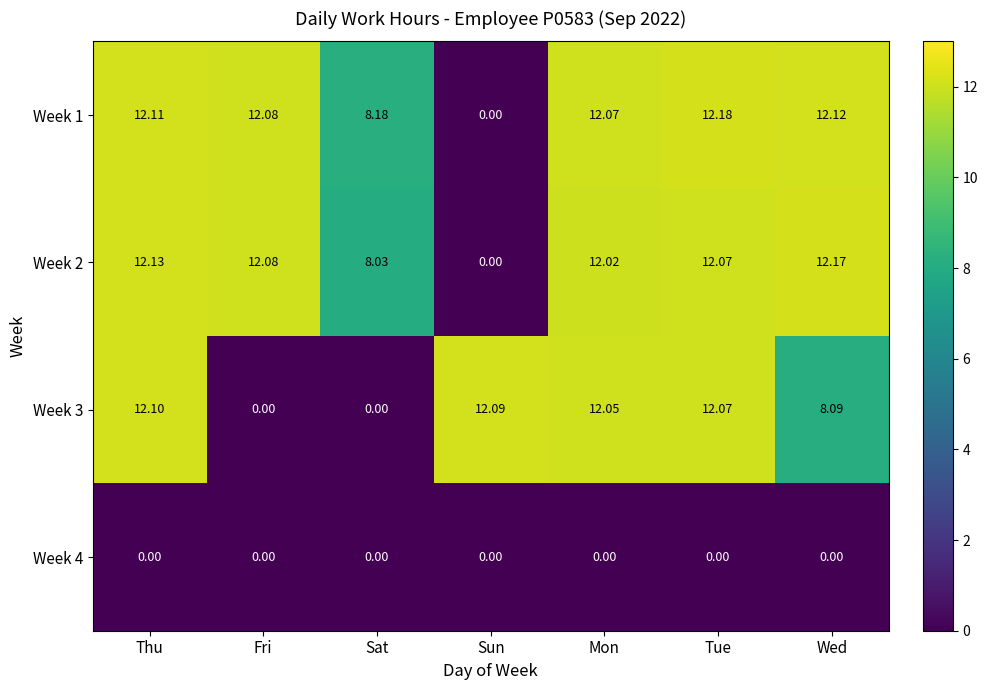

At which label is Week 2 closest to 6?

Sat